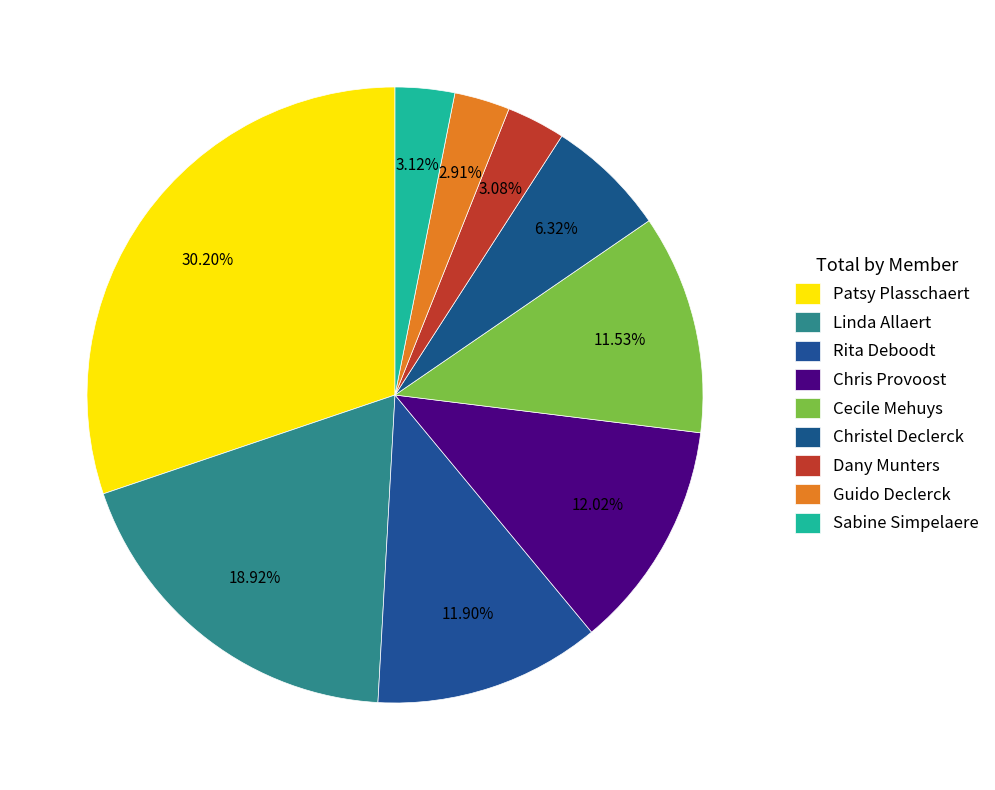

How many segments does this pie chart have?

9